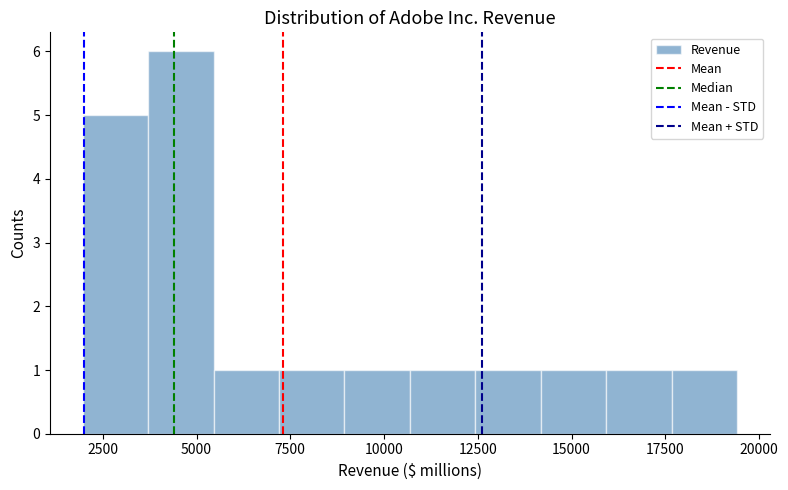

Around what value on the x-axis is the tallest bar? Give the approximate position of its centre, as read against the axis.

4500